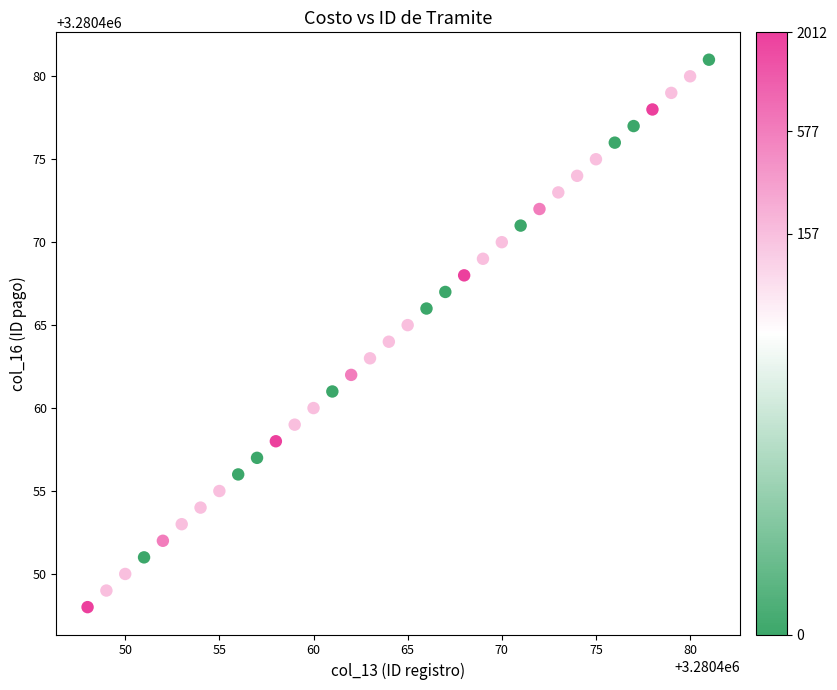

What is the range of Y values (max minus min)?

33